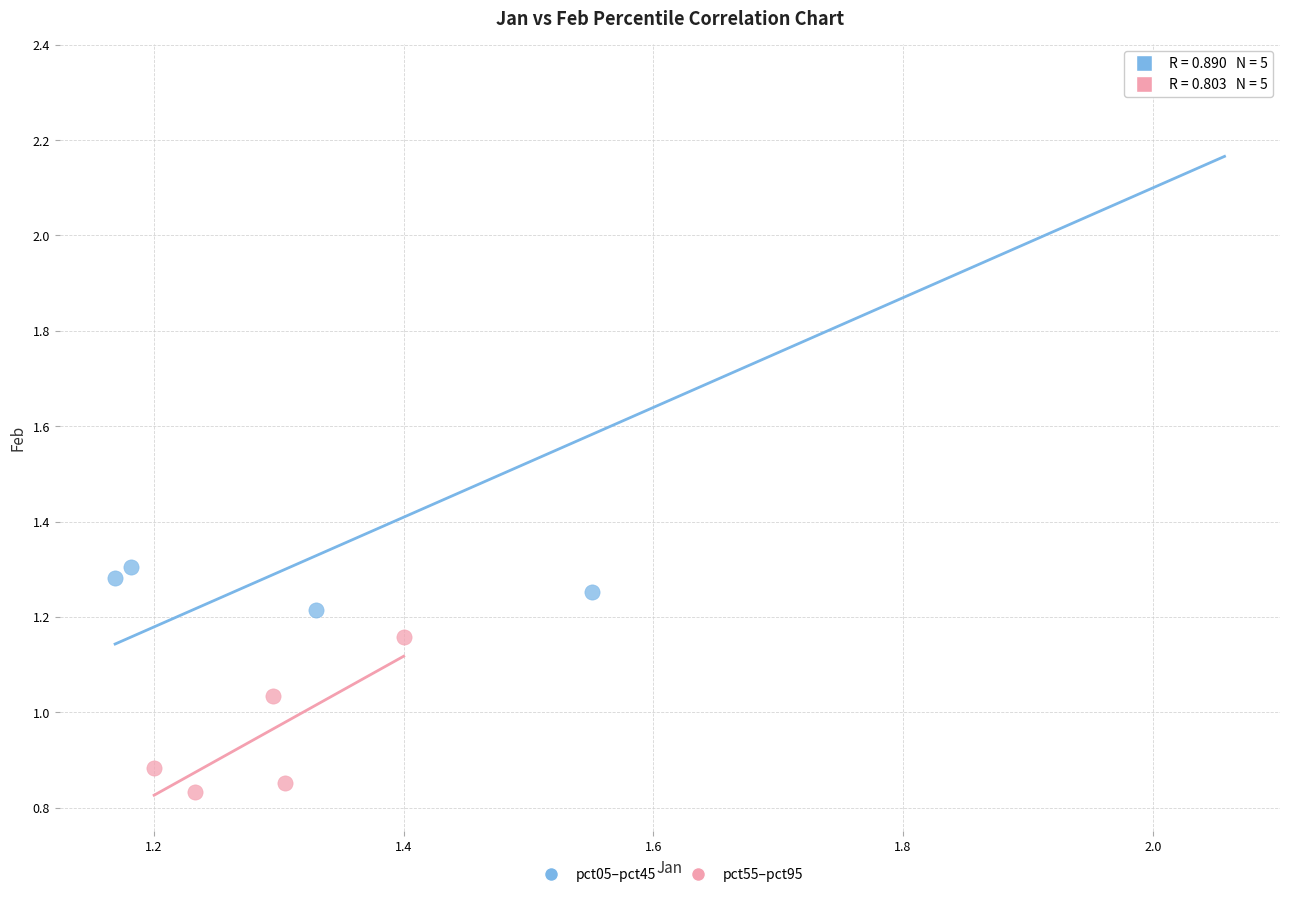

Which series contains the highest Y value?

pct05–pct45